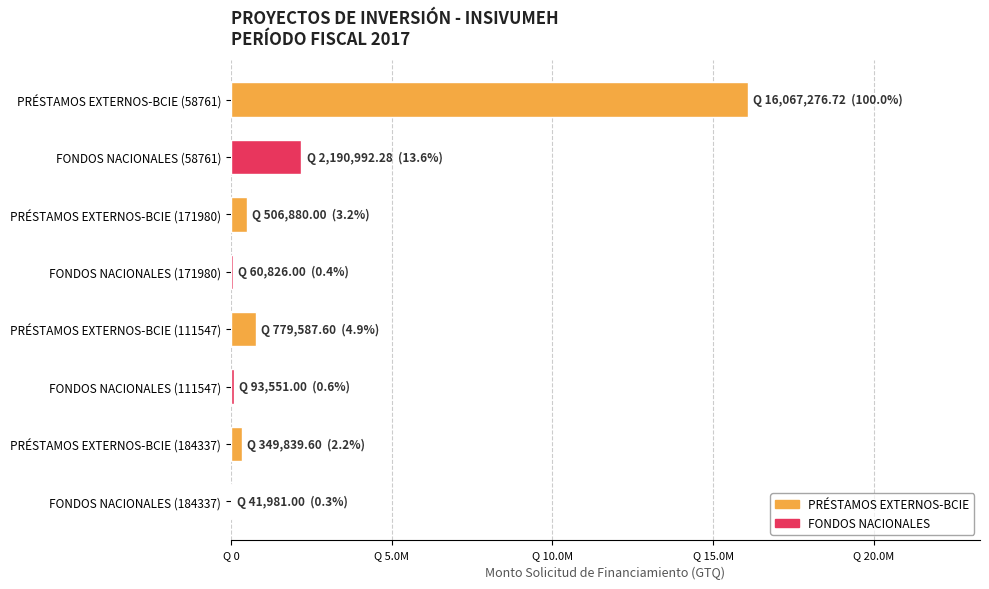

Are the bars horizontal?

Yes